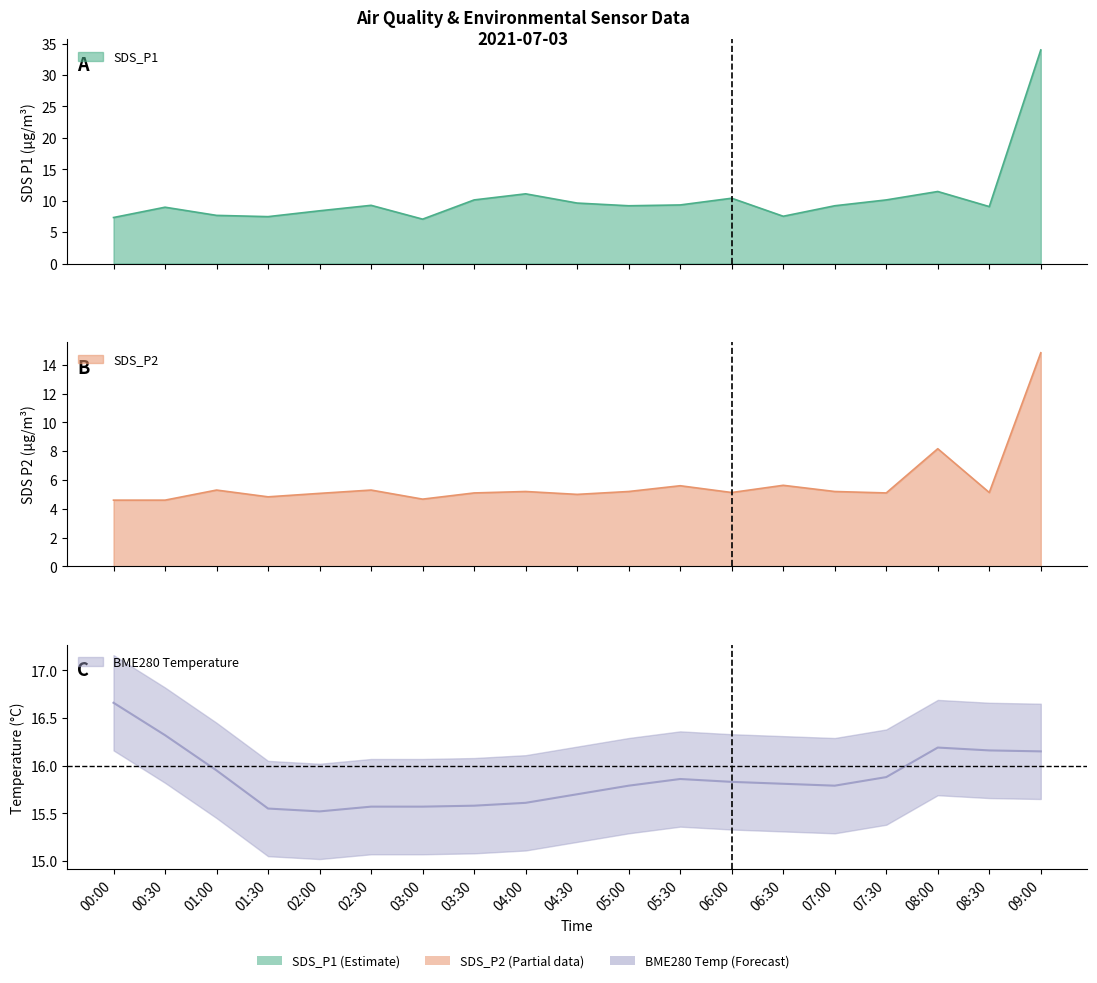

Is it true that SDS_P1 equals 15.8 at 04:30?

False